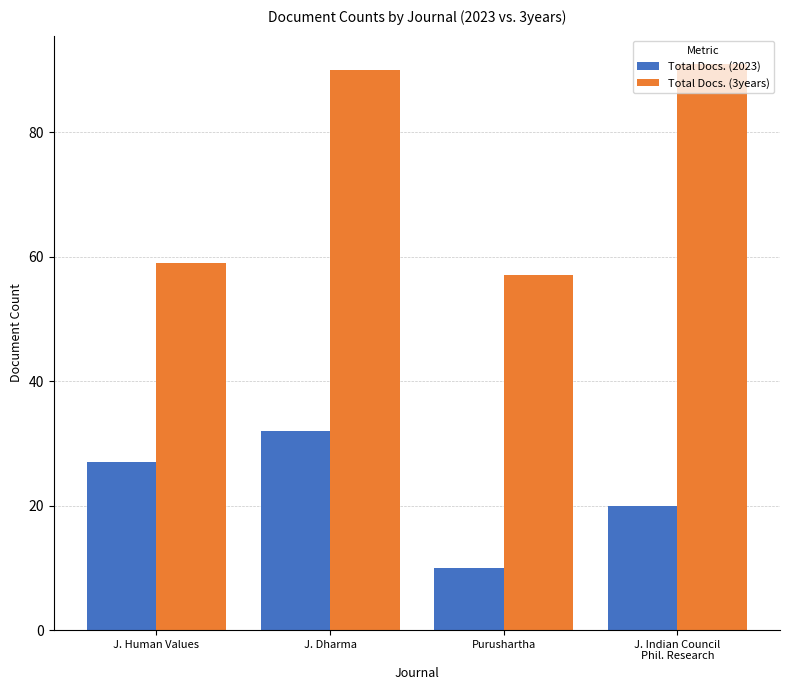

What position from the left is J. Human Values?

1